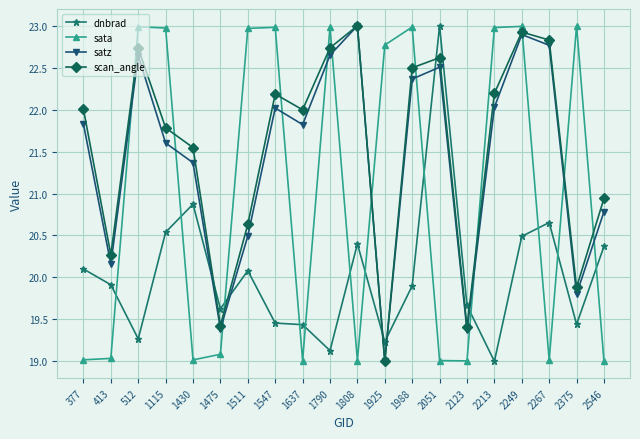

Between 377 and 2546, which series saw the biggest shift?

scan_angle